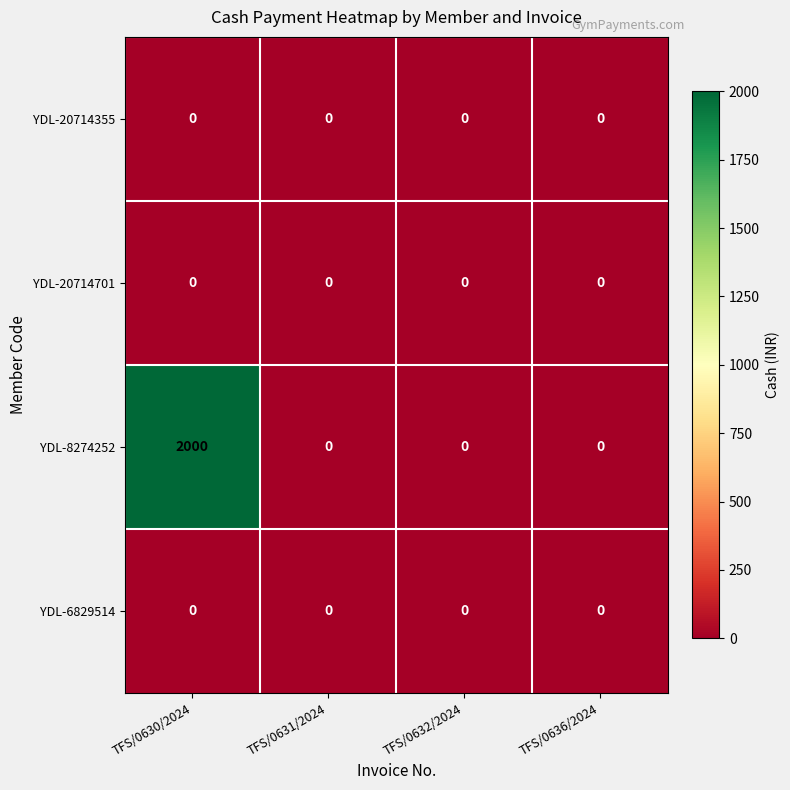

Which series has the largest range (max minus min)?

YDL-8274252